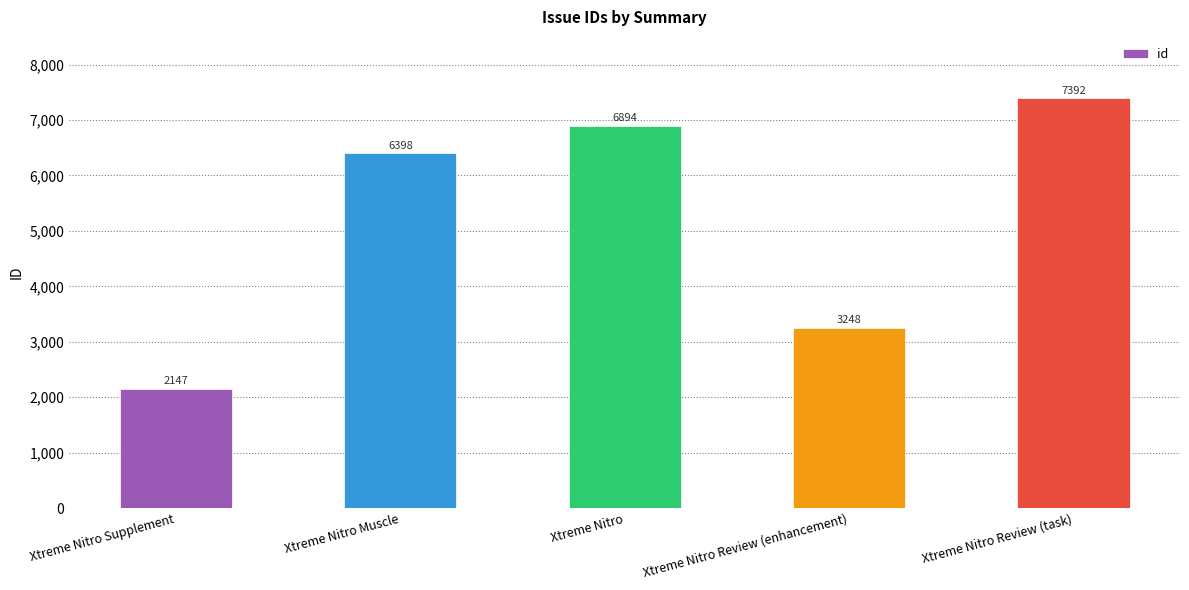

Which label corresponds to the smallest value in the chart?

Xtreme Nitro Supplement